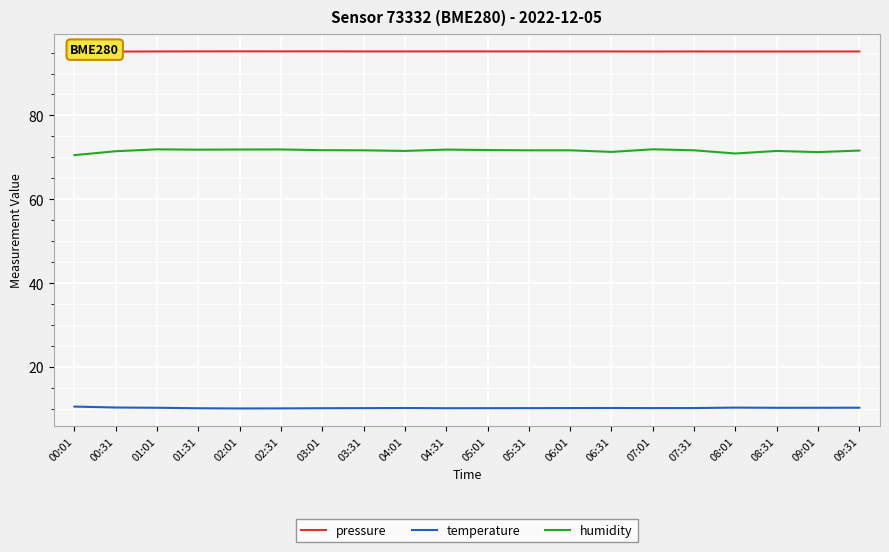

True or false: pressure and temperature cross at least once.

False